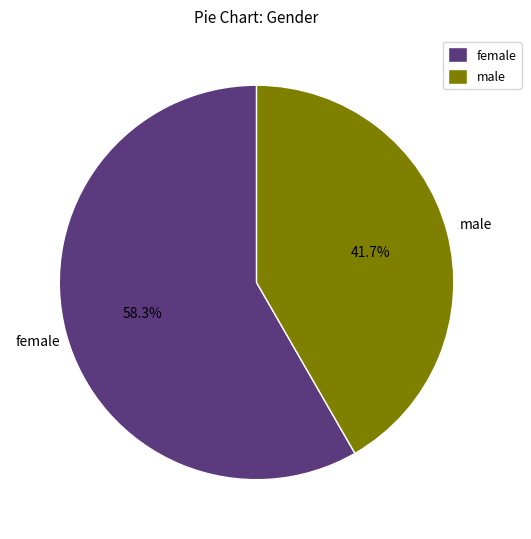

To the nearest percent, what percentage of the pie is male?

42%